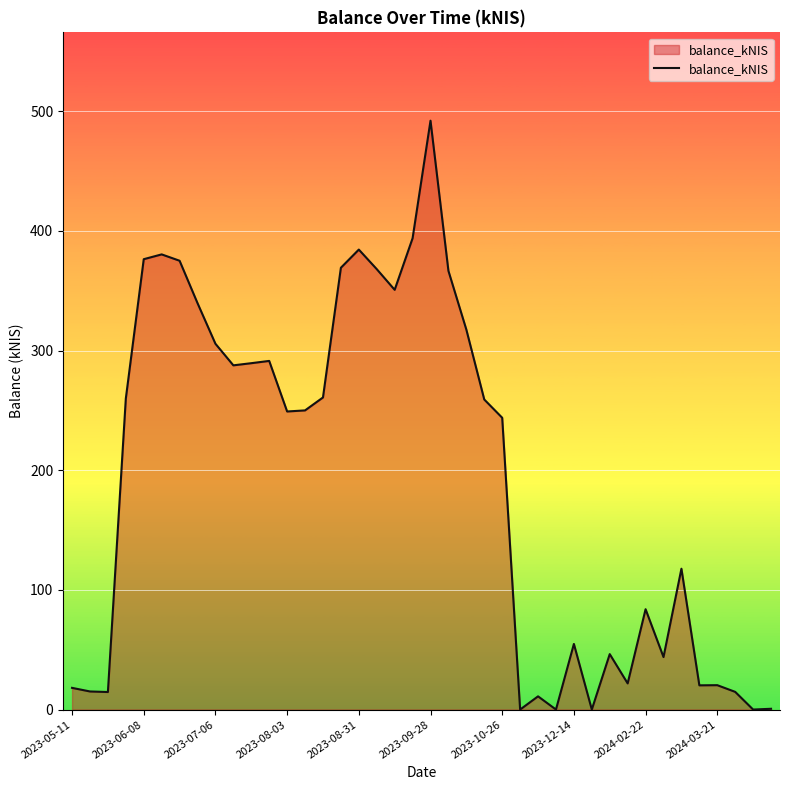

What is the difference between the maximum and second lowest values?

492.1